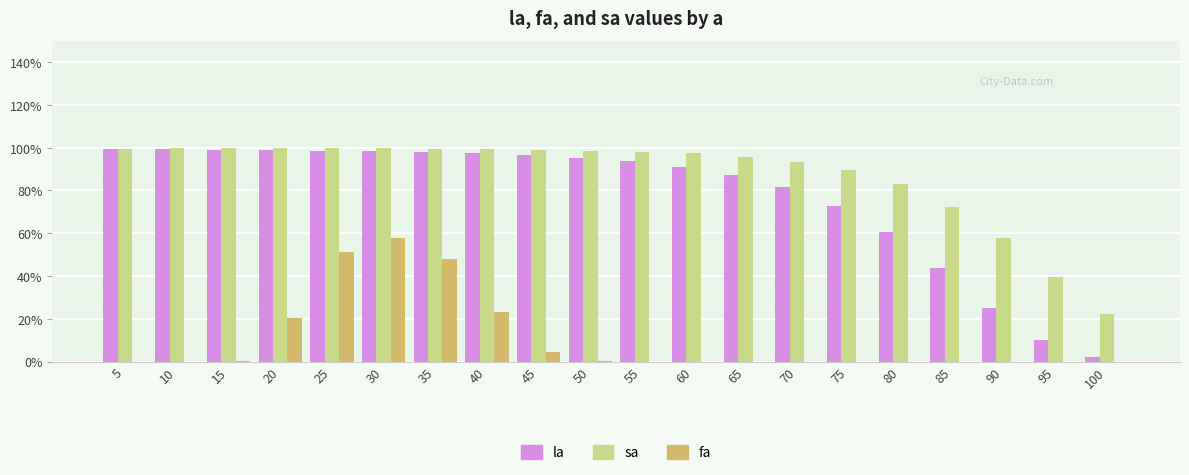

What is the spread (max minus min) of values at 100?

0.2